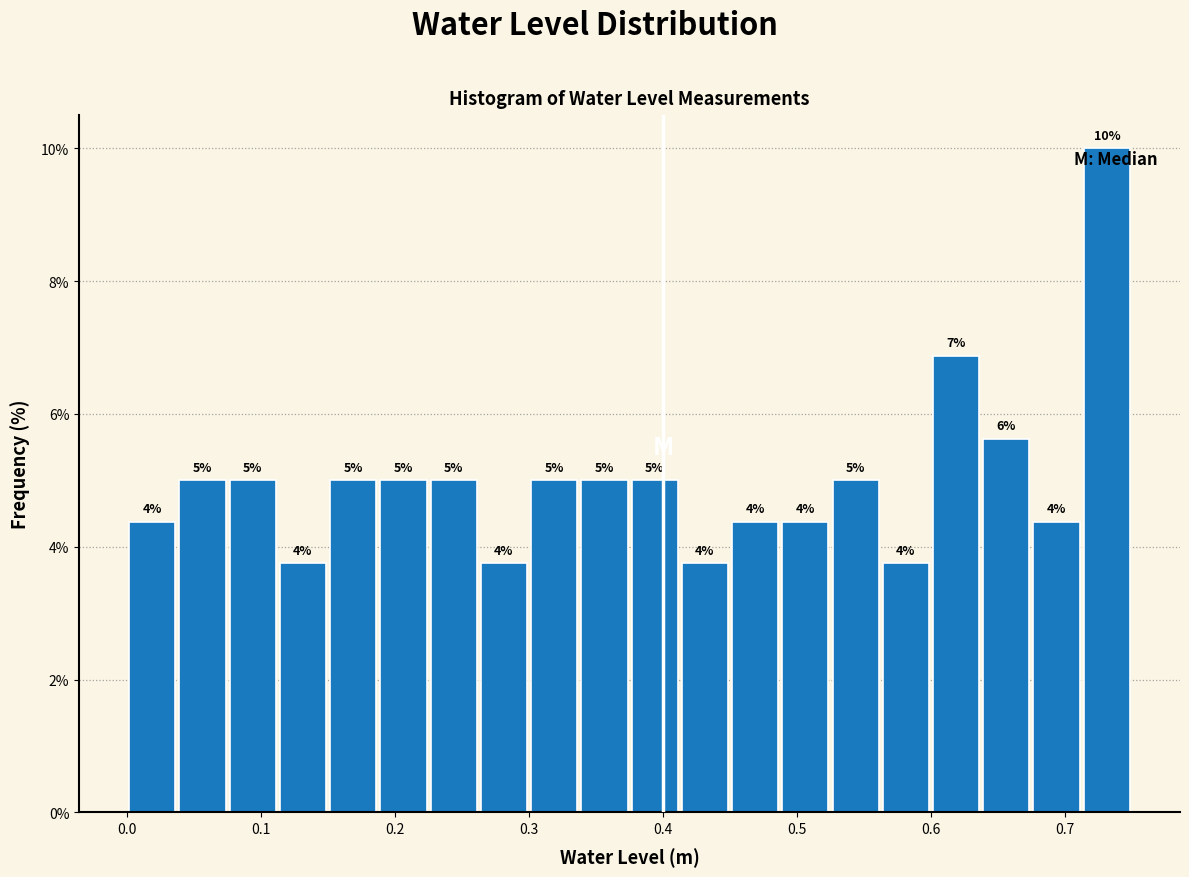

Around what value on the x-axis is the tallest bar? Give the approximate position of its centre, as read against the axis.

0.73